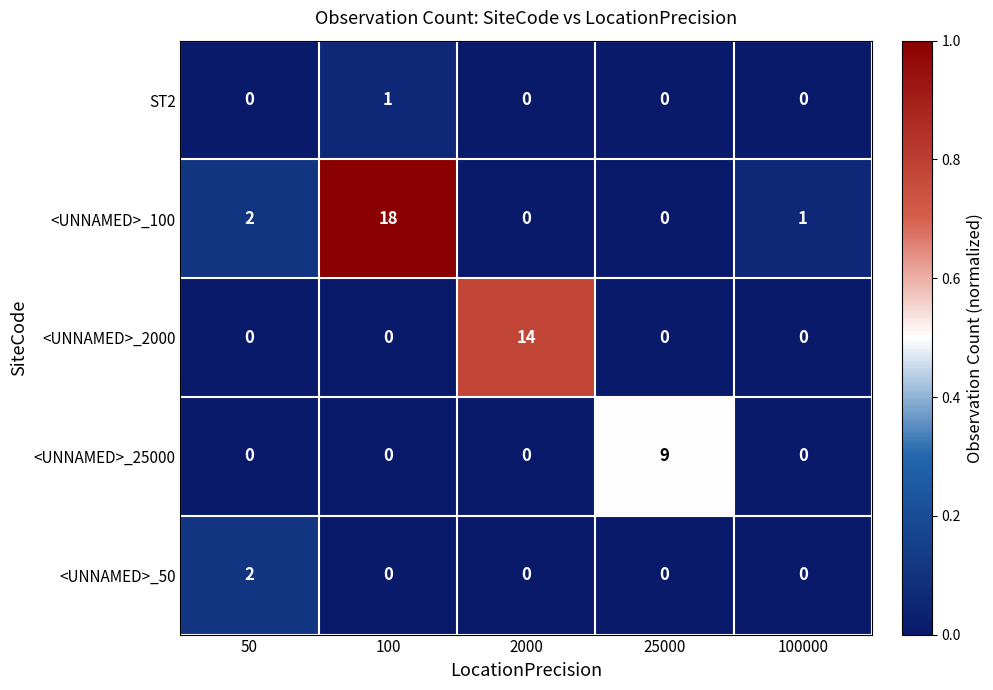

Which series changed the most between 100 and 25000?

<UNNAMED>_100